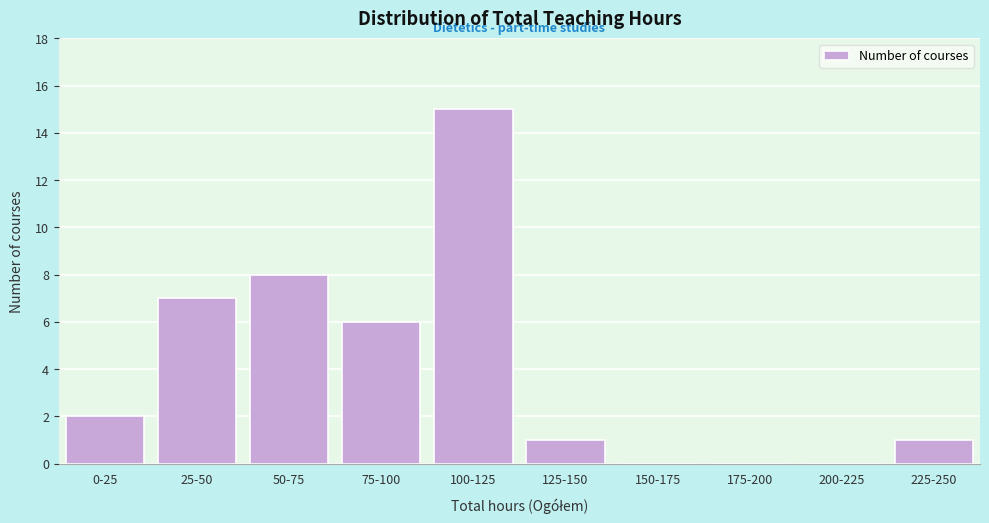

Reading left to right, what are all the values shown in this chart?

0-25=2	25-50=7	50-75=8	75-100=6	100-125=15	125-150=1	150-175=0	175-200=0	200-225=0	225-250=1